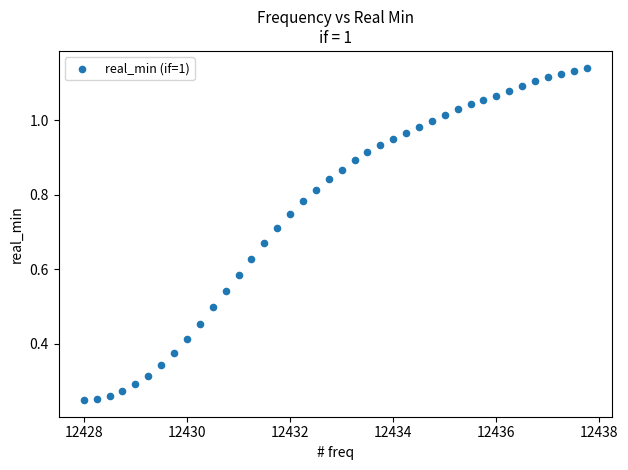

What is the range of X values (max minus min)?

9.8